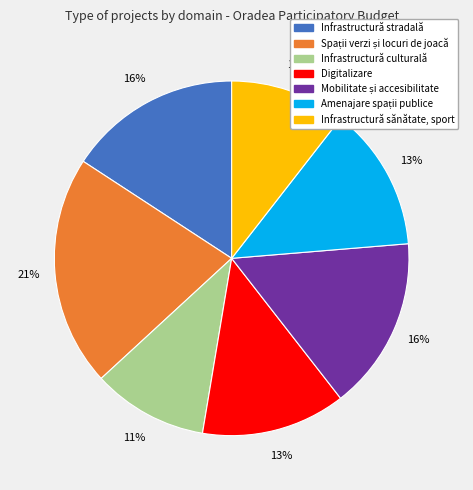

To the nearest percent, what is the average slice percentage?

14%